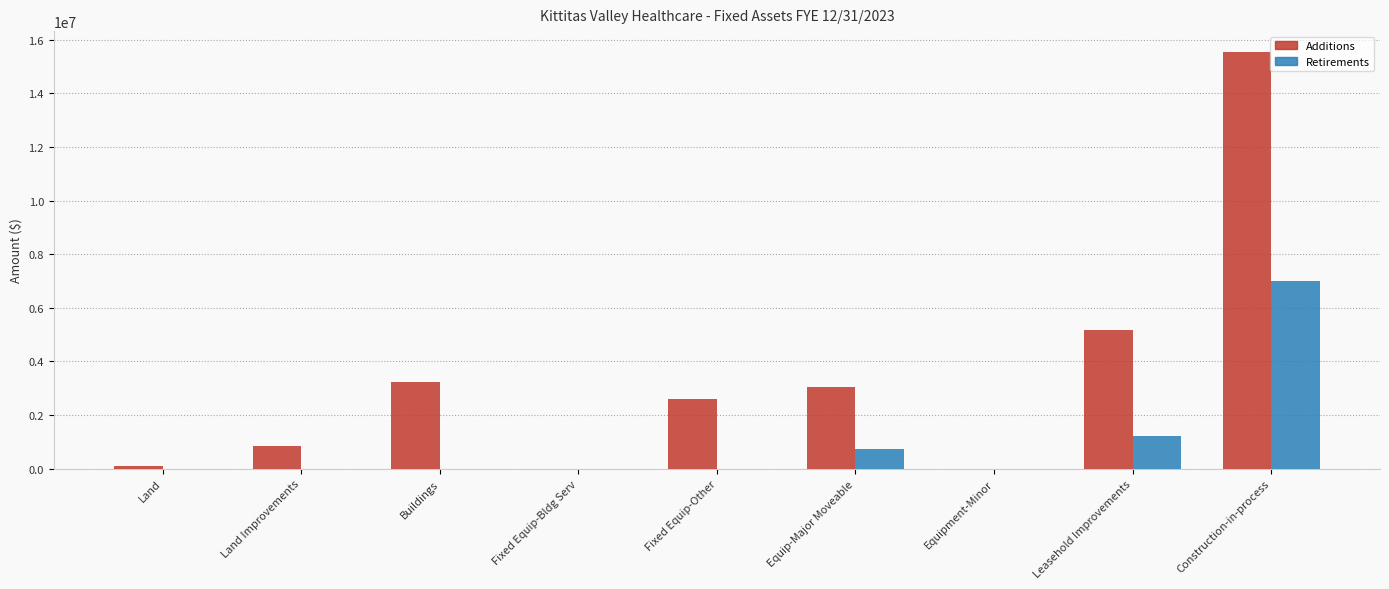

What is the total value across all series at Construction-in-process?

22526053